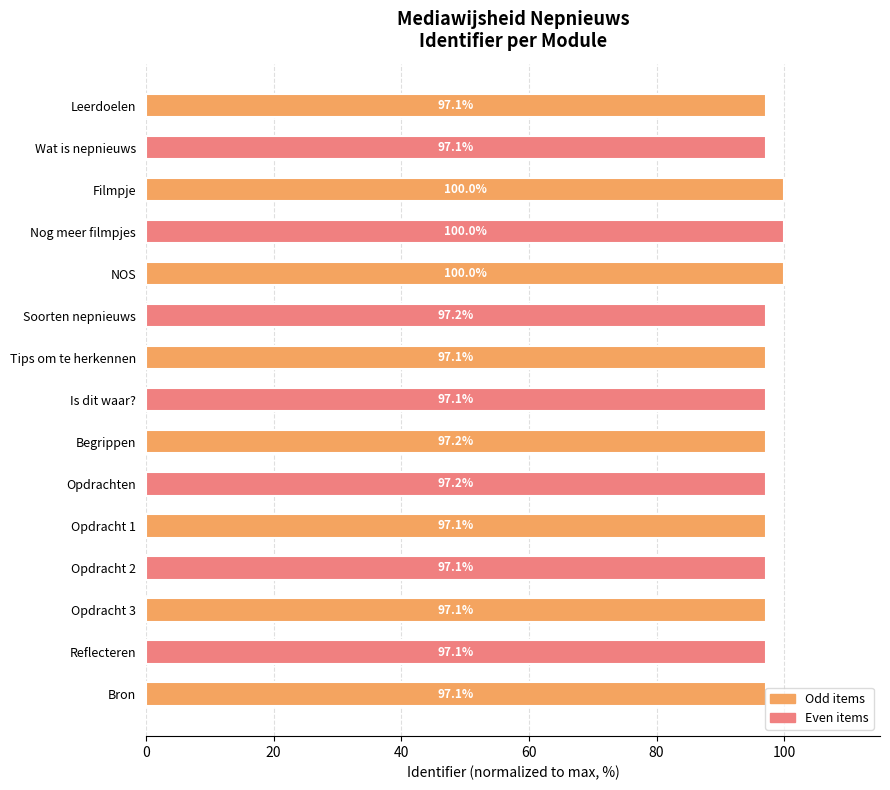

The chart shows a value of 97.1 at Tips om te herkennen. True or false?

True